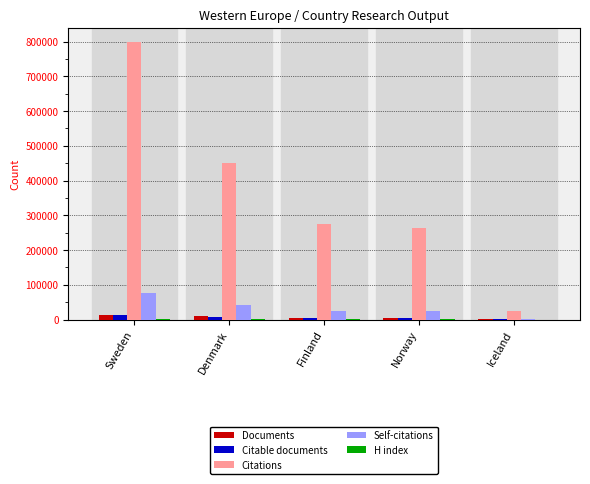

Where is Citations nearest to the value 412767?

Denmark